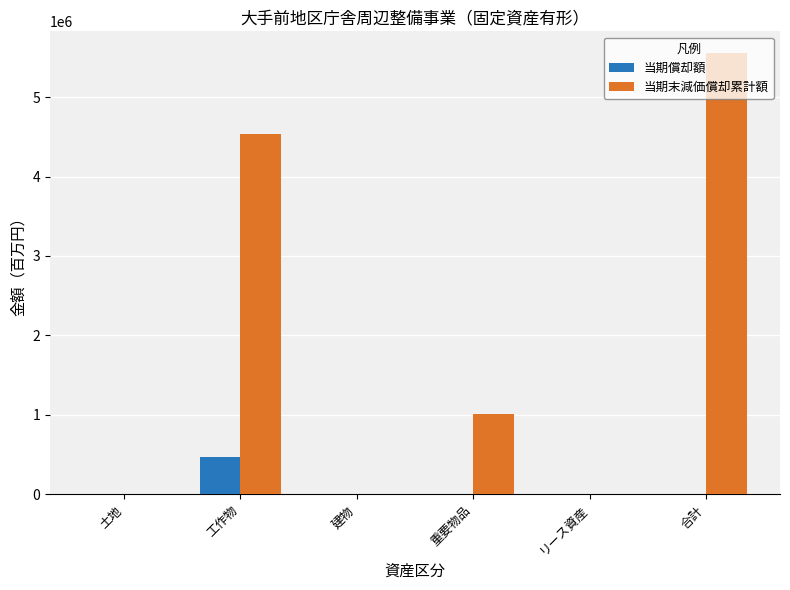

Is it true that 当期償却額 equals 276913 at リース資産?

False